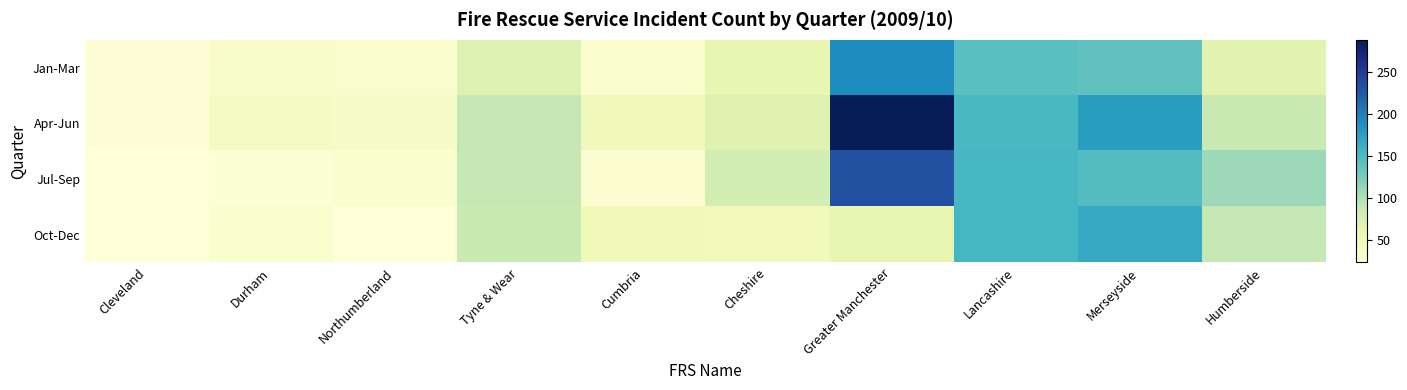

Which label corresponds to the smallest value in the chart?

Cleveland